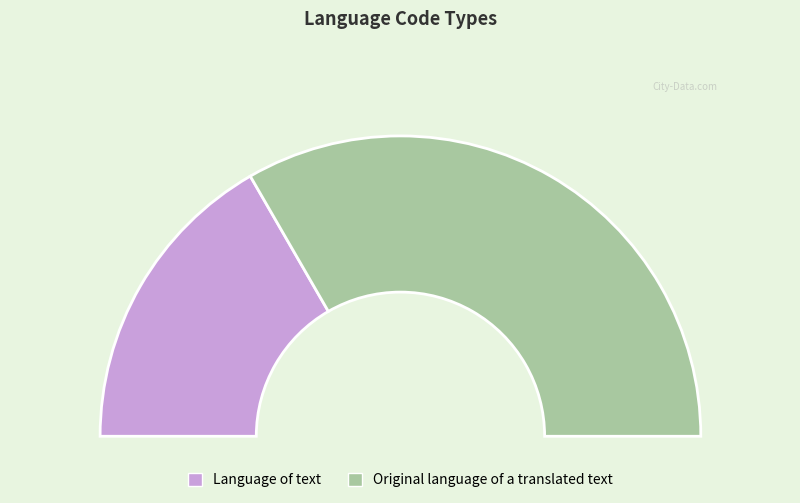

To the nearest percent, what percentage of the pie is Language of text?

33%